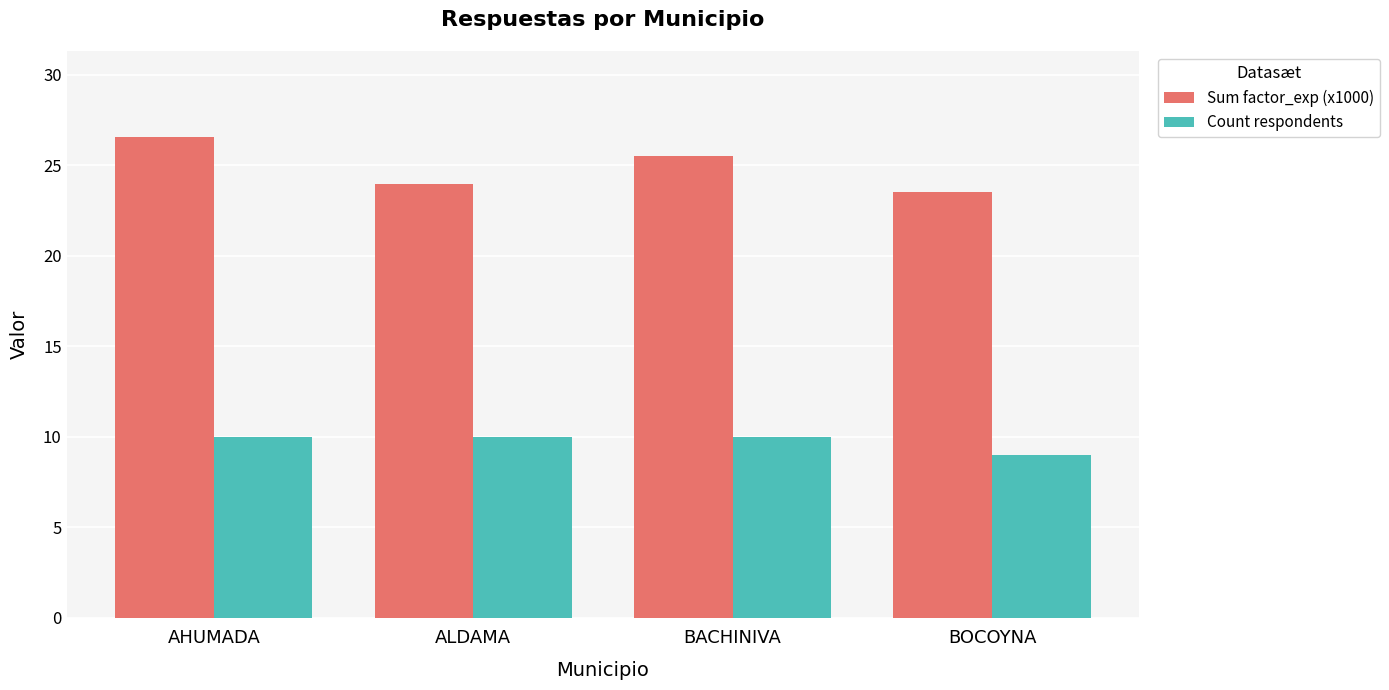

Which label corresponds to the largest value in the chart?

AHUMADA